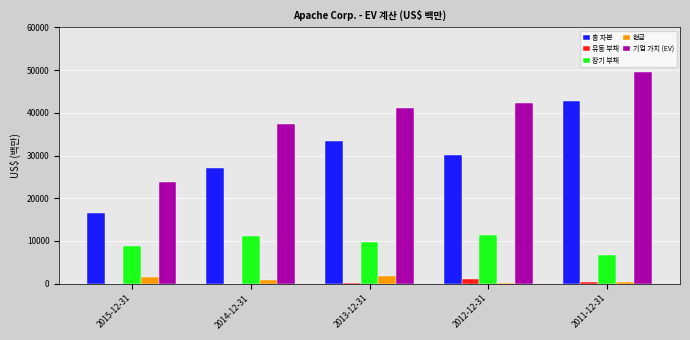

Is the value of 유동 부채 at 2012-12-31 greater than the value of 장기 부채 at 2013-12-31?

No